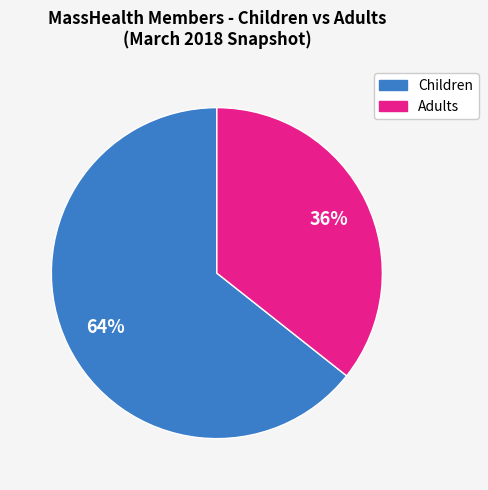

To the nearest percent, what is the average slice percentage?

50%